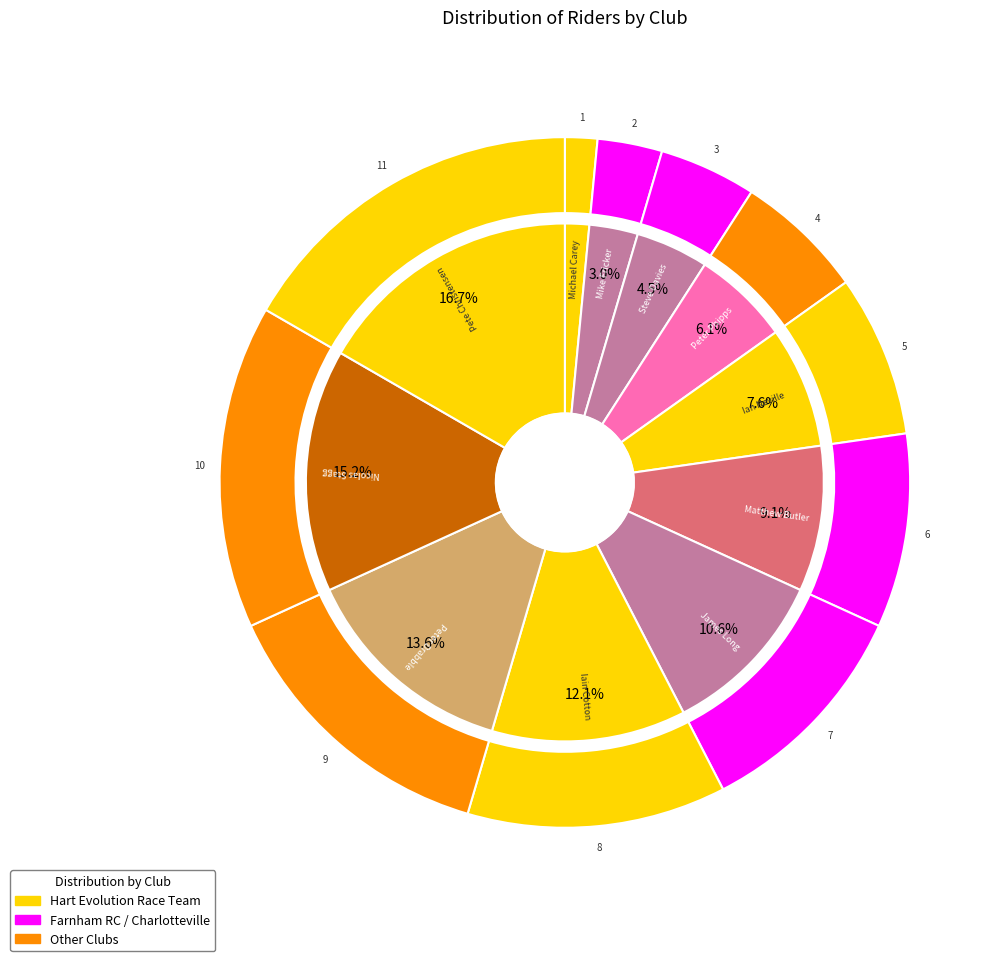

True or false: James Long accounts for 11% of the total.

True